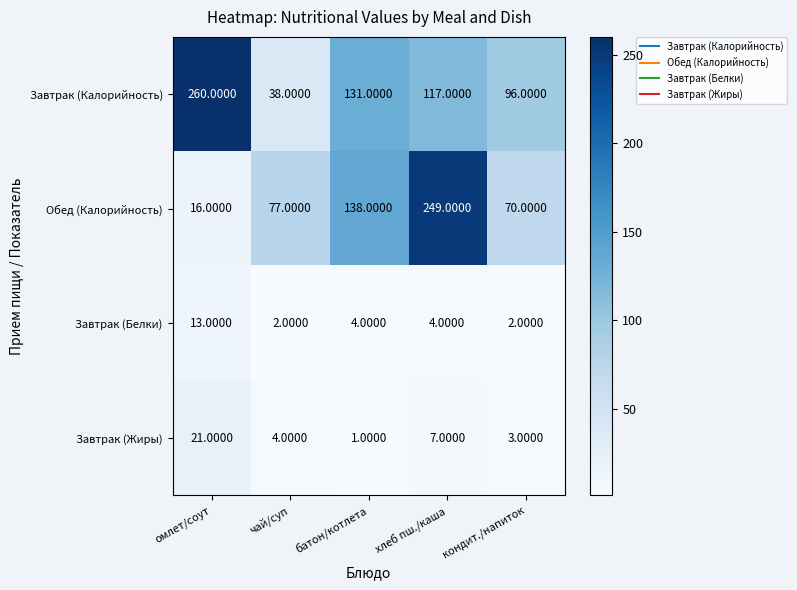

What is the difference between the Завтрак (Жиры) values at кондит./напиток and хлеб пш./каша?

4